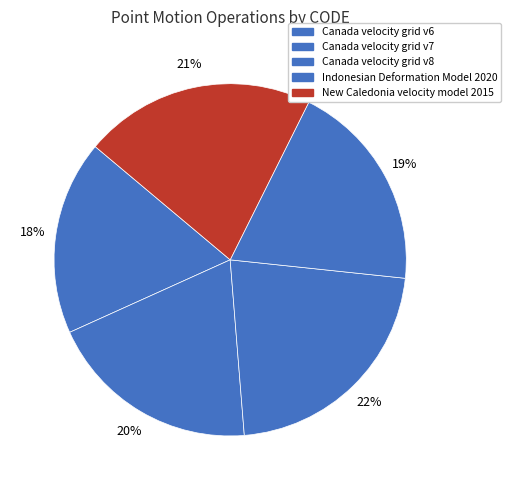

Count the number of slices in the pie.

5